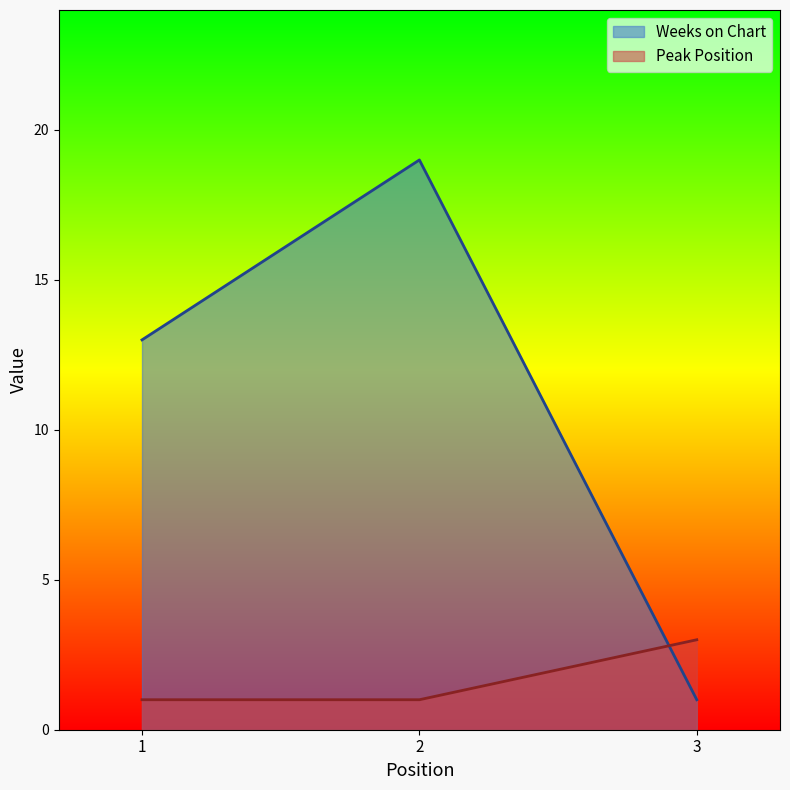

Rank the series by their maximum value, from lowest to highest.

Peak Position, Weeks on Chart